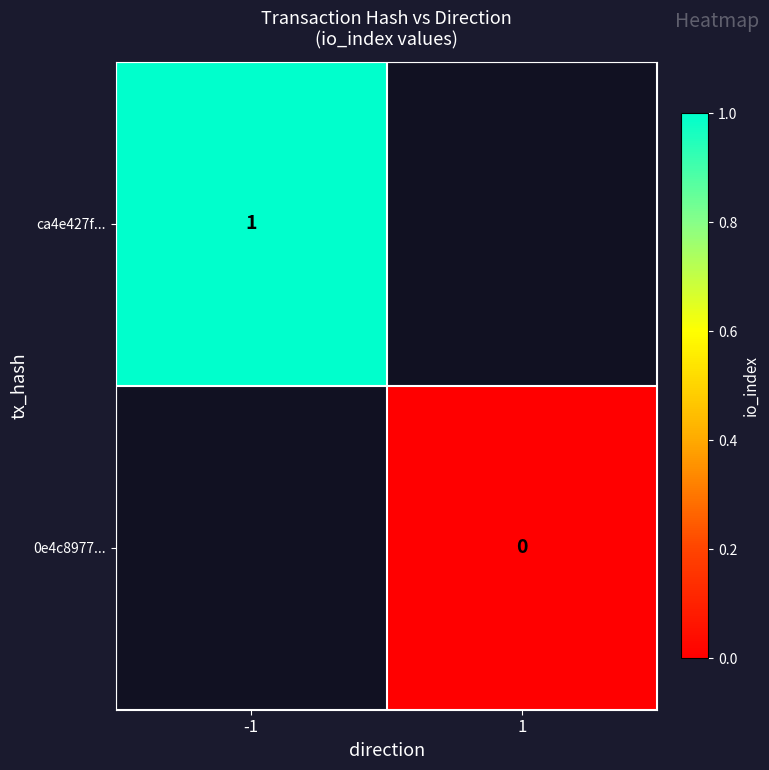

True or false: ca4e427f... has a value of 1 at -1.

True